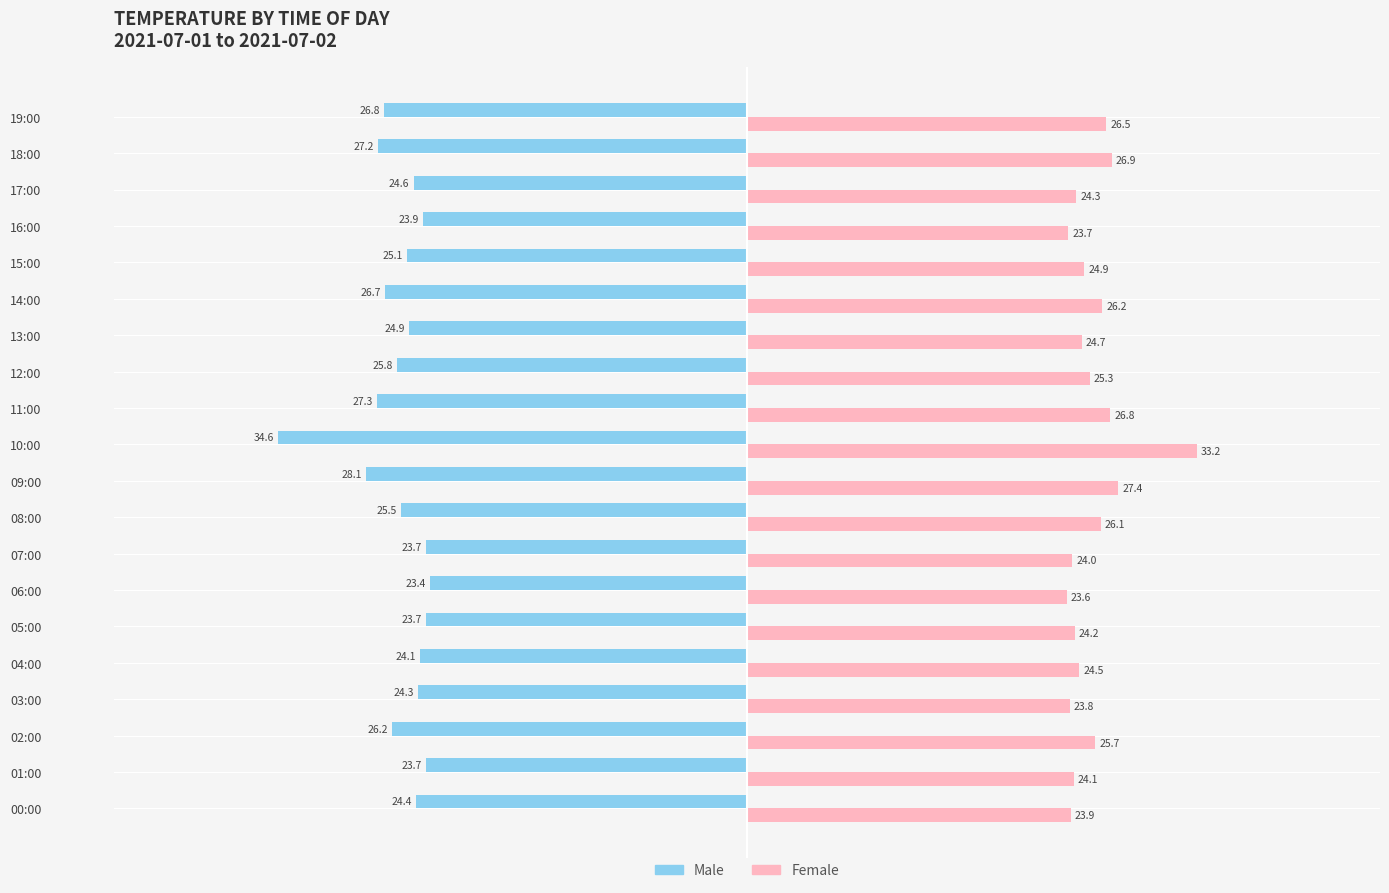

What are all the series names shown in the legend?

Male, Female